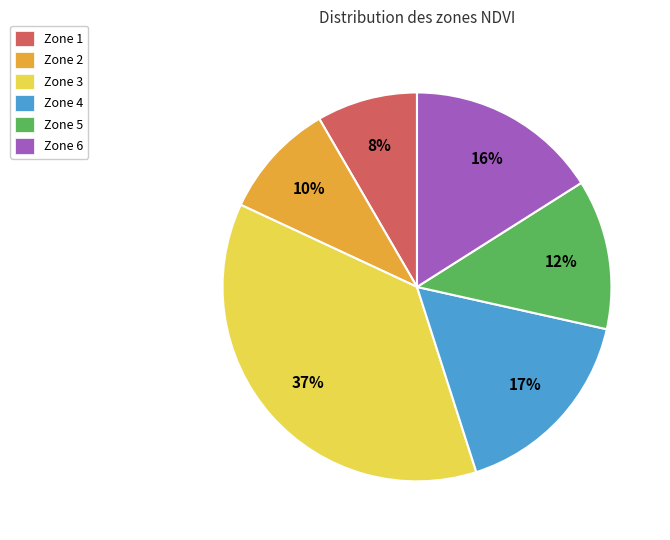

True or false: Zone 2 accounts for 3% of the total.

False